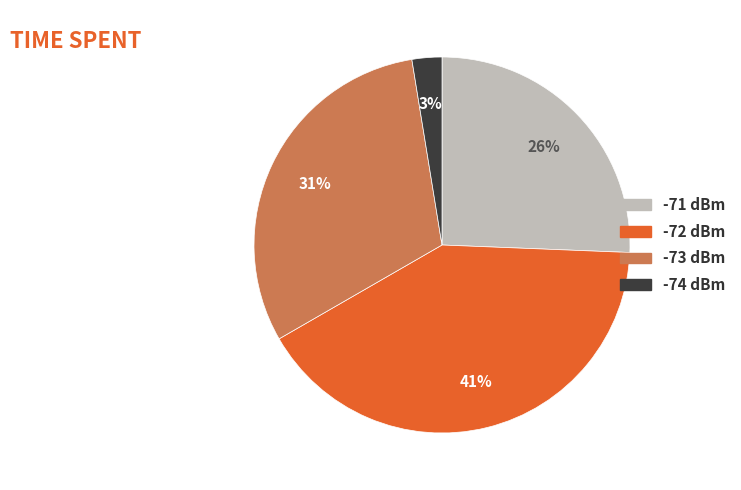

Is there a majority slice in this chart?

No